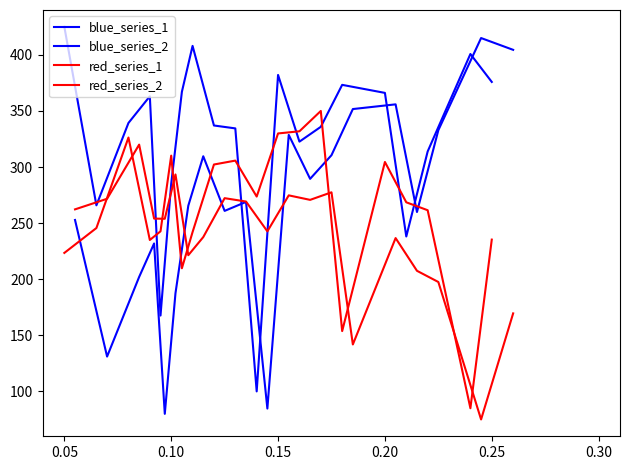

Reading right to left, list all the values displayed in this chart.

blue_series_1: 375.9	400.8	313.9	238.1	366.1	373.3	335.9	322.6	382.1	100.0	334.5	337.0	408.0	367.1	285.1	167.6	363.1	339.3	265.9	425.0
blue_series_2: 404.5	415.0	332.8	259.9	355.9	351.7	310.6	289.5	328.7	84.7	268.9	260.9	309.6	265.6	187.5	80.0	231.9	202.0	131.1	252.8
red_series_1: 235.3	85.0	261.5	268.6	304.5	153.8	350.0	331.9	330.0	273.7	305.7	302.3	242.0	209.8	310.2	242.7	235.0	326.3	245.6	223.5
red_series_2: 169.5	75.0	197.5	207.5	236.7	141.9	277.5	270.7	274.8	242.7	269.3	272.3	237.6	221.4	293.4	253.9	254.0	320.0	271.7	262.3